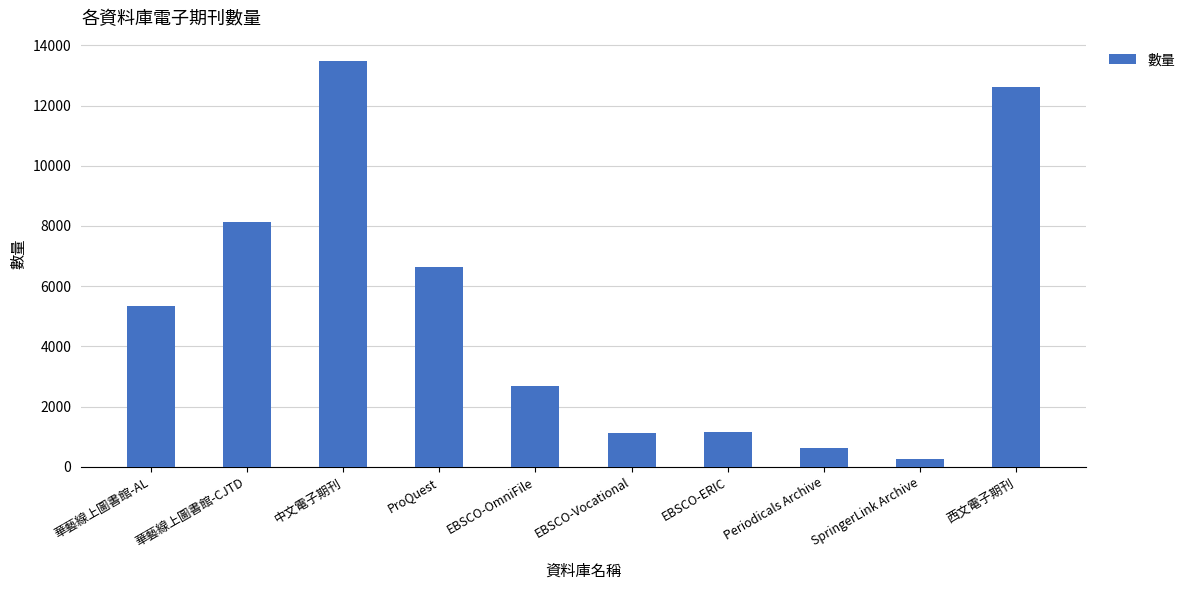

The value at 西文電子期刊 is 12629. True or false?

True